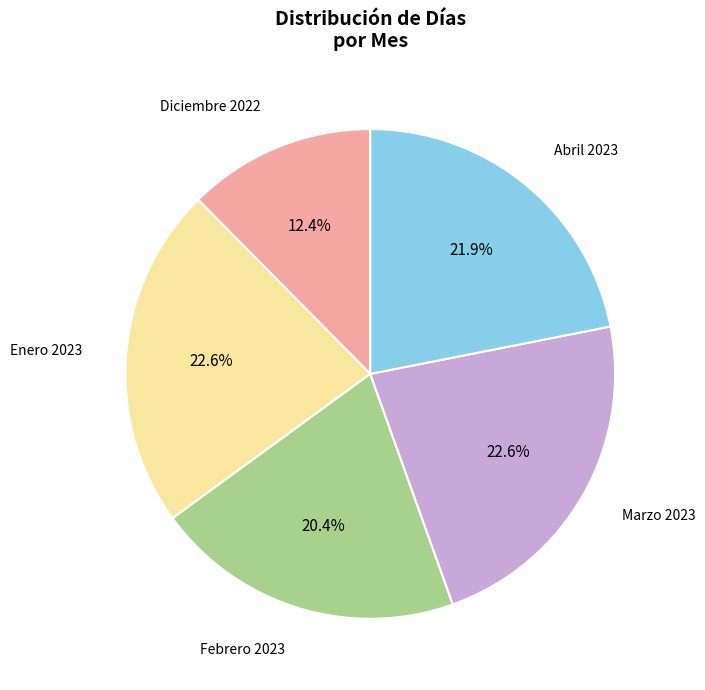

Is there any slice that represents more than half of the pie?

No